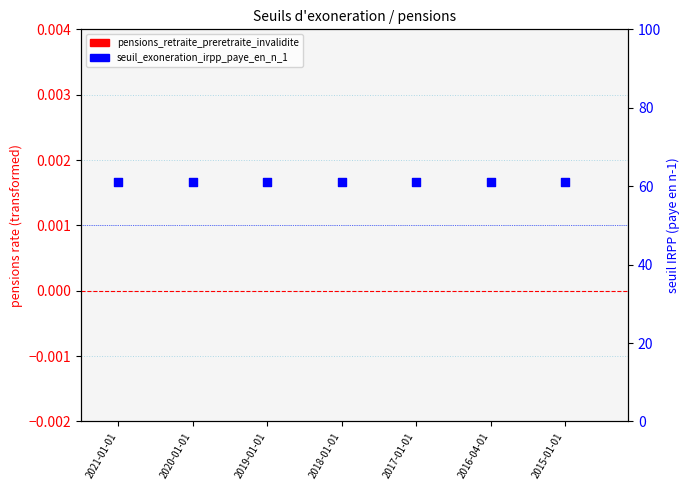

Which series reaches the minimum Y coordinate?

pensions_retraite_preretraite_invalidite